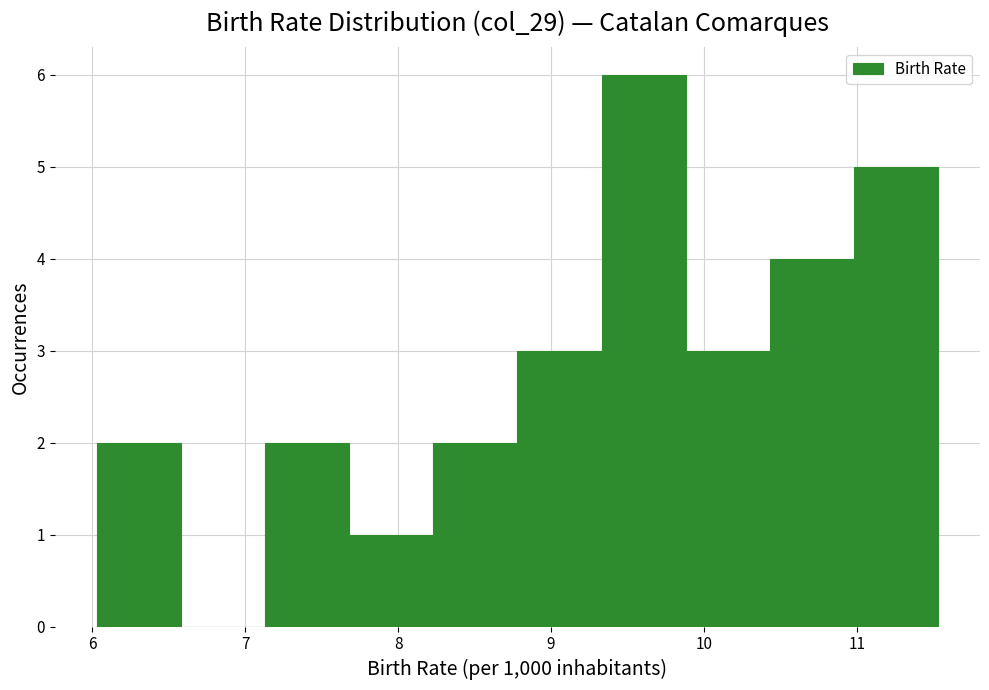

What is the height of the bar covering 6.03 to 6.58 on the x-axis? Neither the bar edges nor the heights are printed on the chart, so give them approximately, as read against the axes.

2